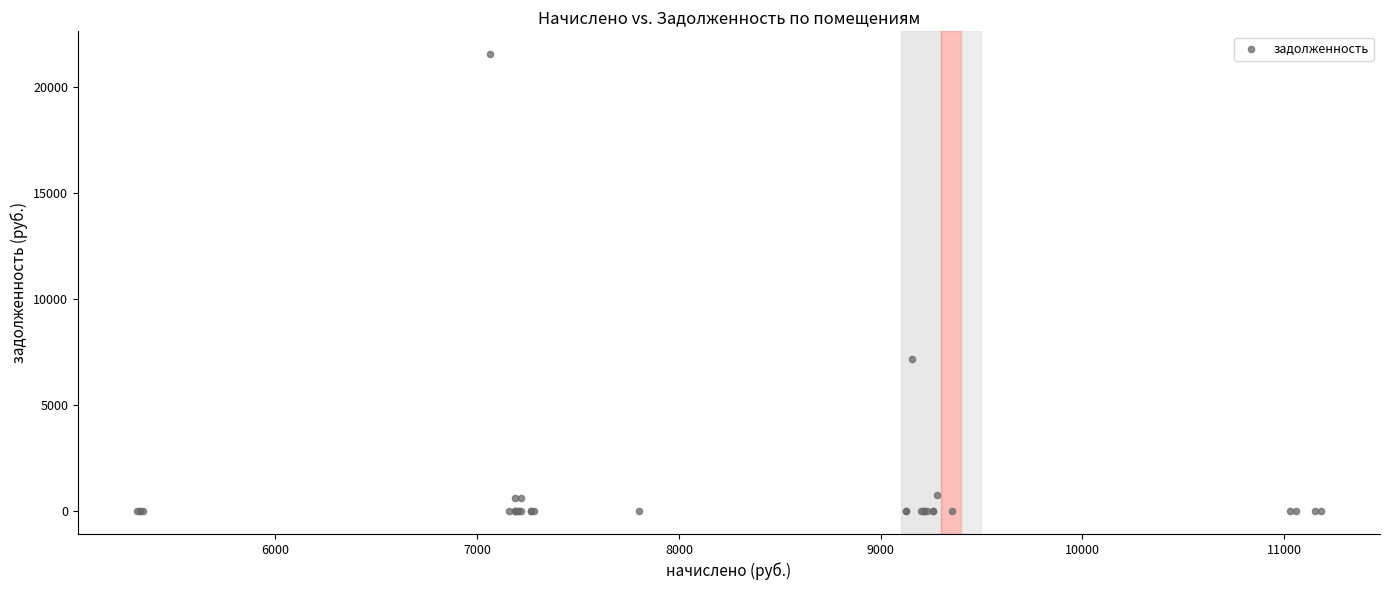

What Y value in the scatter plot is closest to 10770?

7158.2